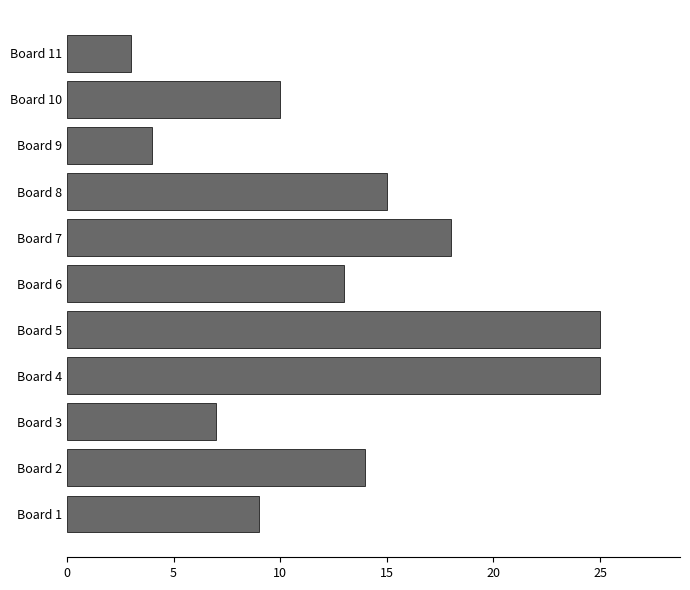

Approximately how many times larger is the value at Board 7 compared to Board 8?

1.2